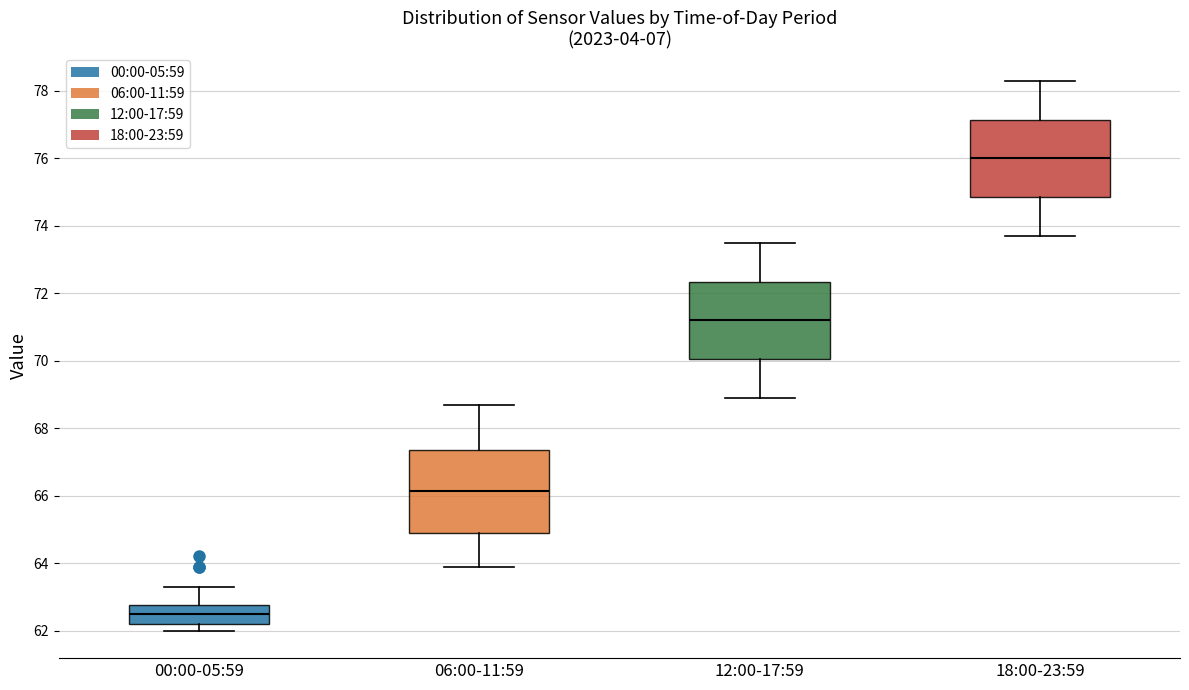

Reading left to right, transcribe this box plot: for each box, give where its median line is, the range the box spans, and where its two whiskers end, as read against the y-axis. The values are not printed on the chart, so give them approximately, as read against the axis.

00:00-05:59: median 62.6, box 62.2 to 62.8, whiskers 62.0 to 63.4
06:00-11:59: median 66.2, box 65.0 to 67.4, whiskers 64.0 to 68.8
12:00-17:59: median 71.2, box 70.0 to 72.4, whiskers 69.0 to 73.6
18:00-23:59: median 76.0, box 74.8 to 77.2, whiskers 73.8 to 78.4